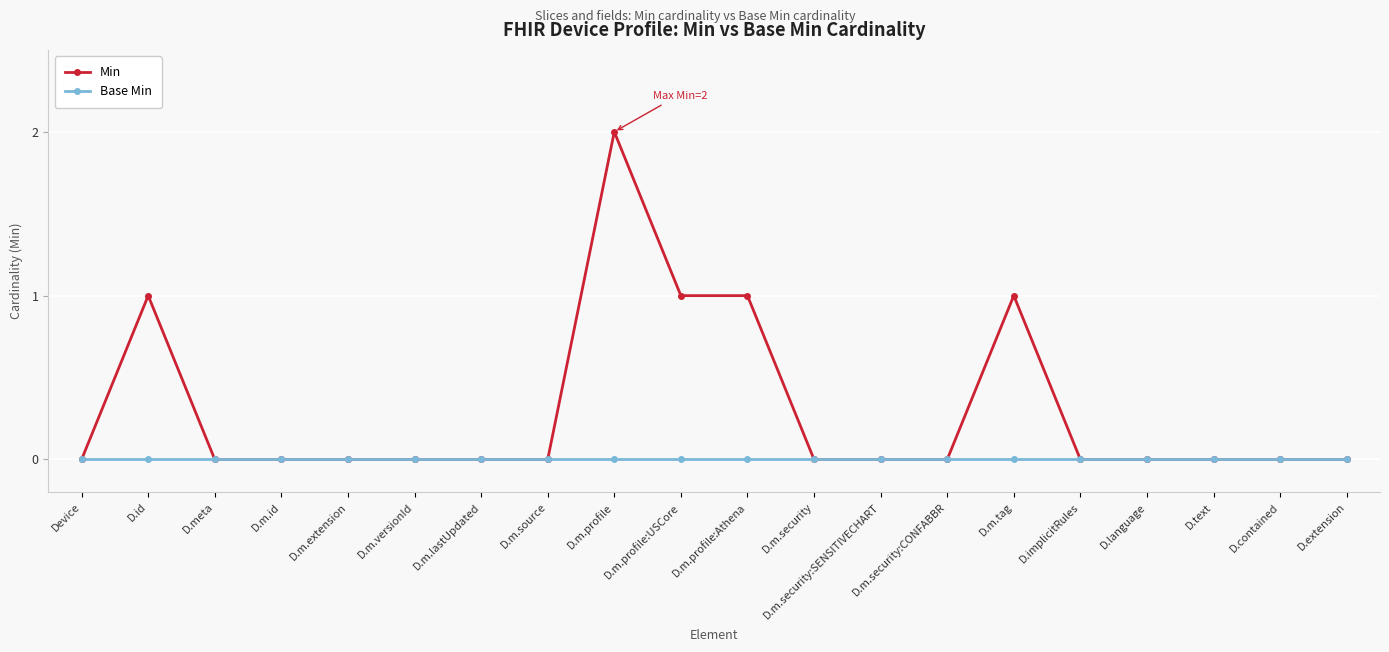

Rank the series by their average value, from highest to lowest.

Min, Base Min